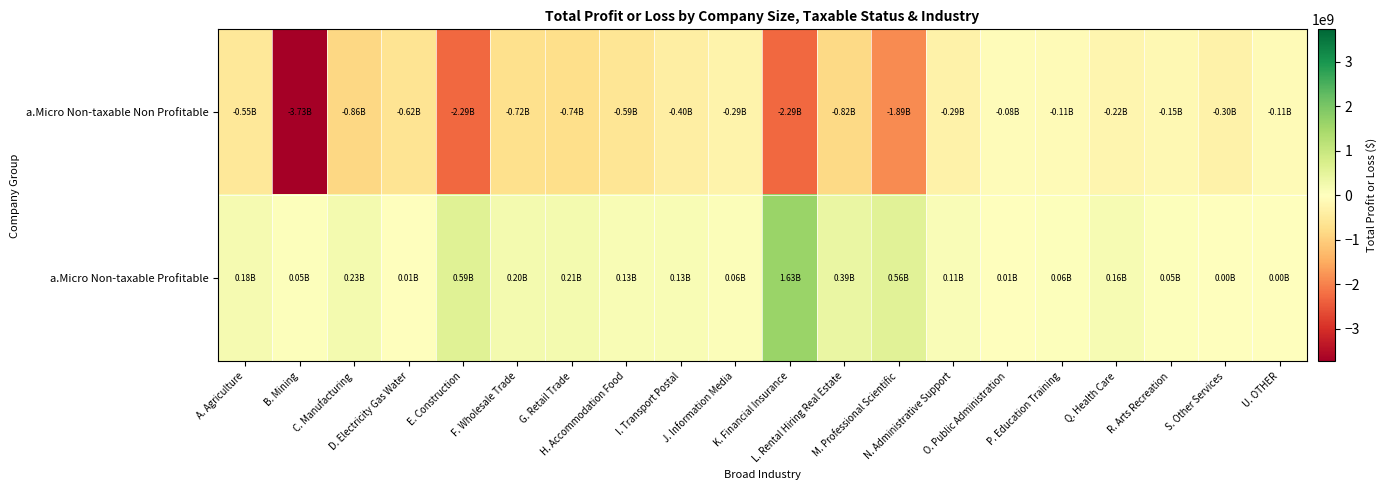

What is the smallest value displayed?

-3730547891